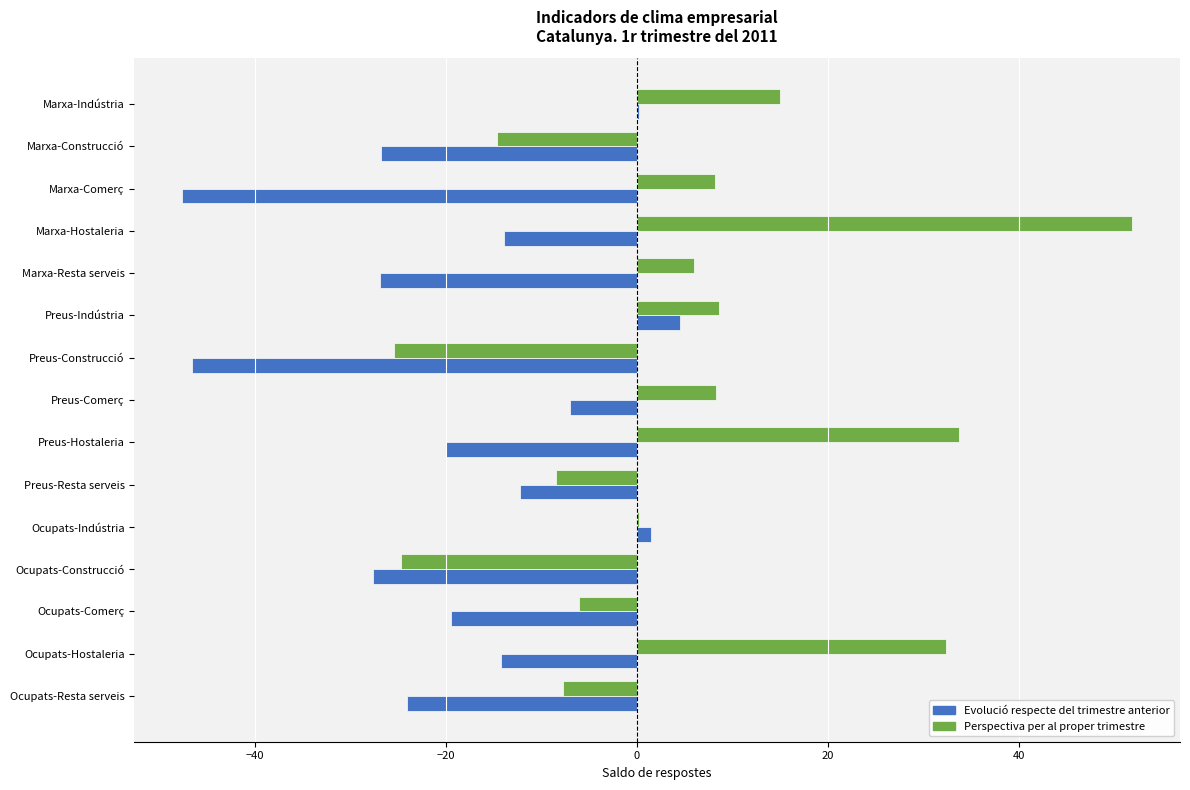

Count the number of categories in the chart.

15